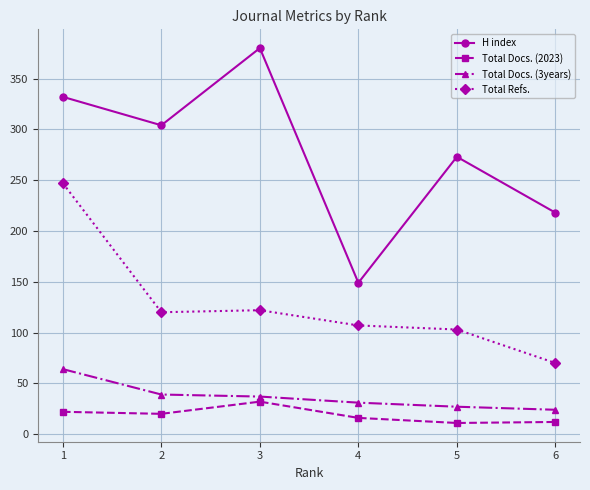

Is this an area chart (filled region under the line)?

No